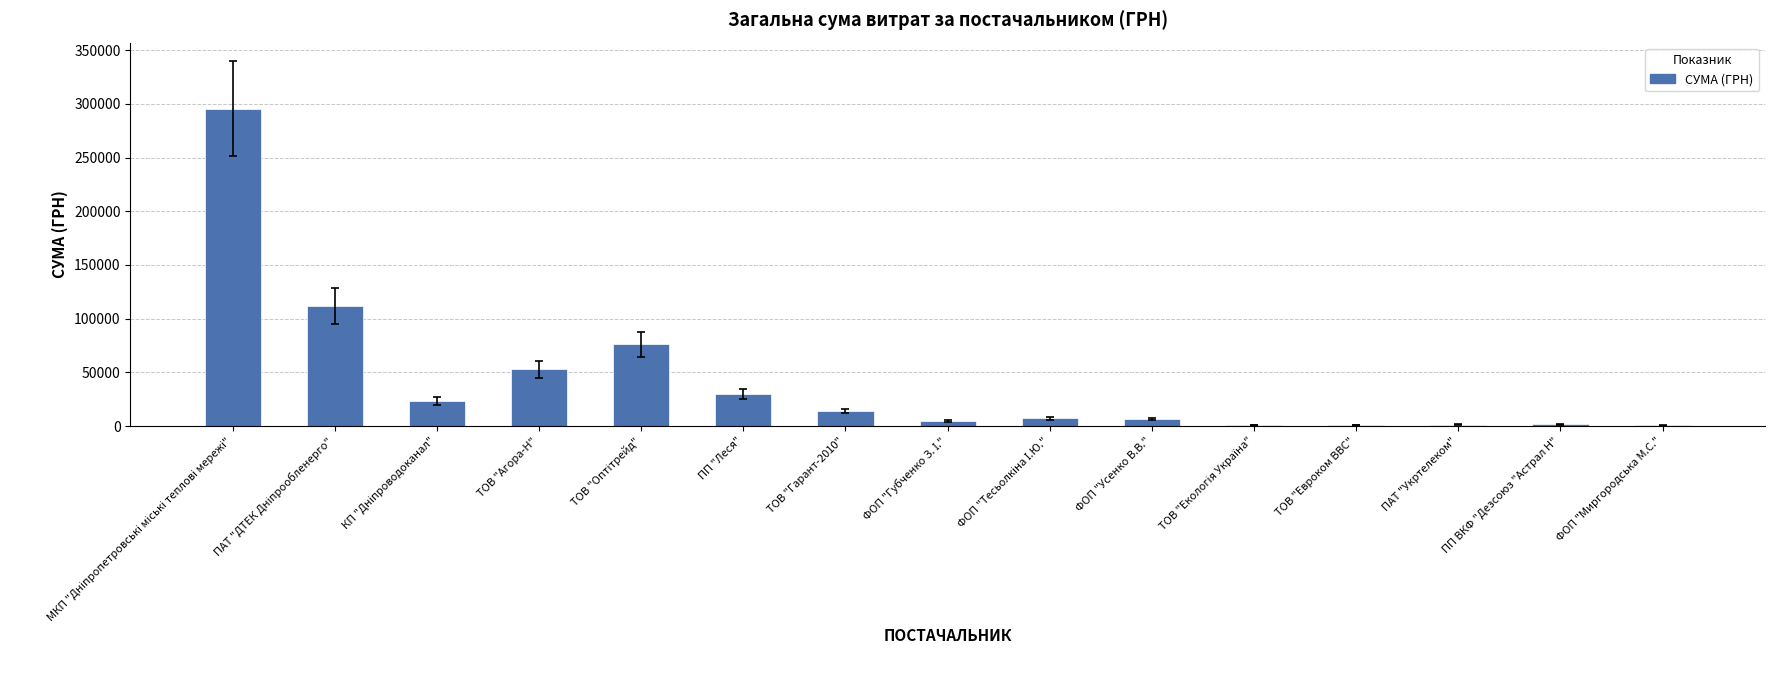

What is the greatest value displayed?

295638.6